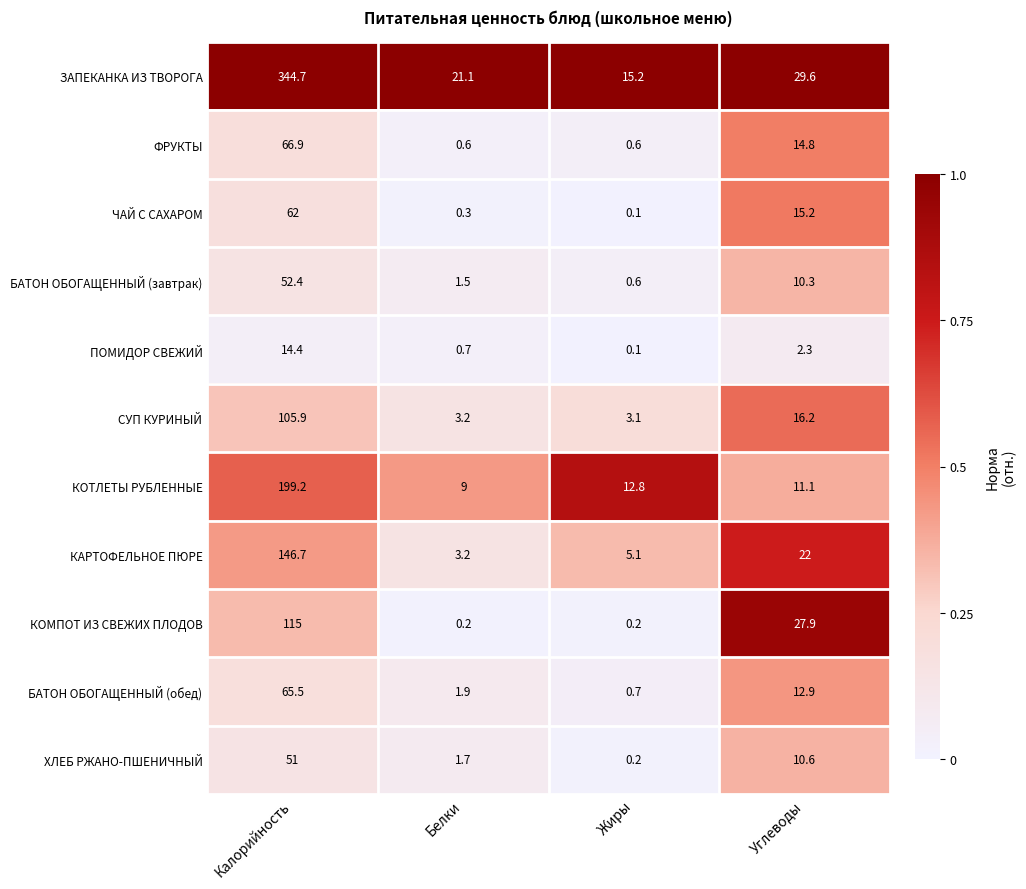

Is it true that КОМПОТ ИЗ СВЕЖИХ ПЛОДОВ equals 40.6 at Углеводы?

False